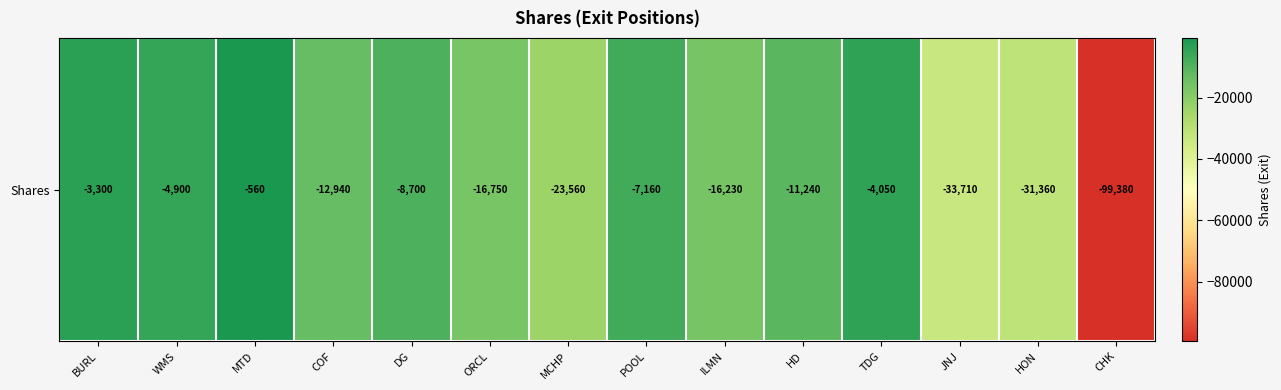

Reading left to right, list all the values displayed in this chart.

BURL=-3300	WMS=-4900	MTD=-560	COF=-12940	DG=-8700	ORCL=-16750	MCHP=-23560	POOL=-7160	ILMN=-16230	HD=-11240	TDG=-4050	JNJ=-33710	HON=-31360	CHK=-99380